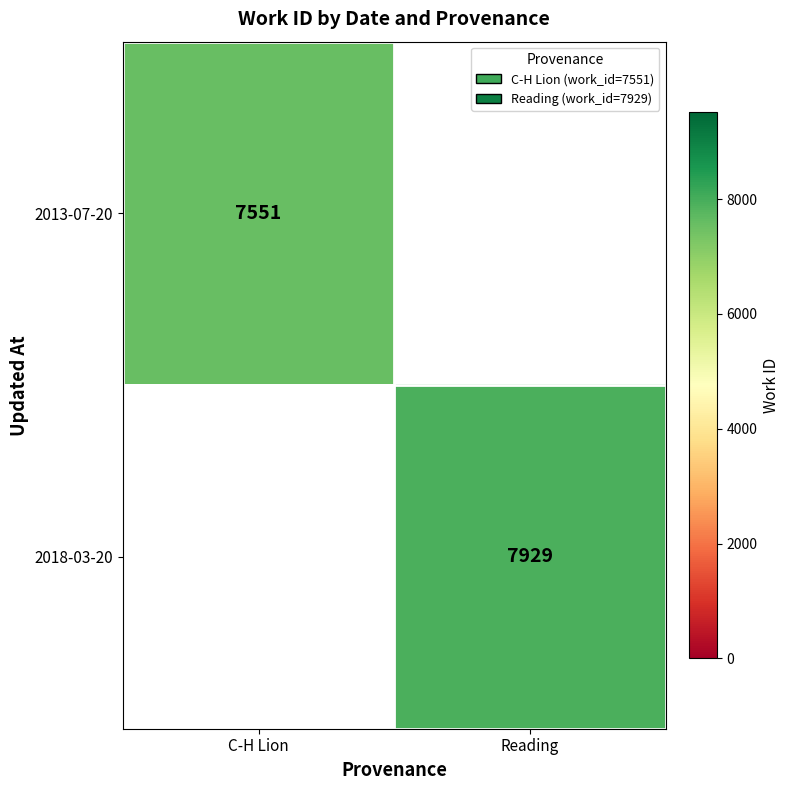

Is it true that 2013-07-20 equals 4071.1 at C-H Lion?

False